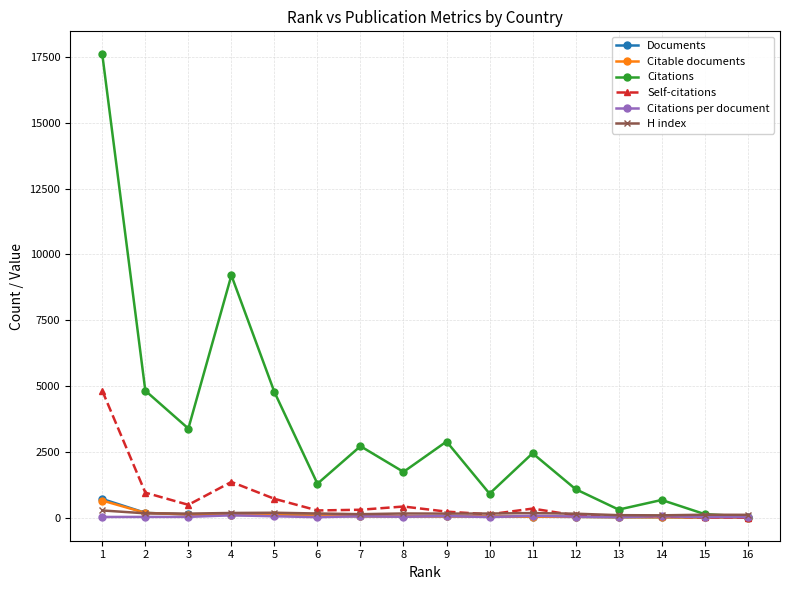

What is the value of the Documents point at the 15th from the left?

7.0